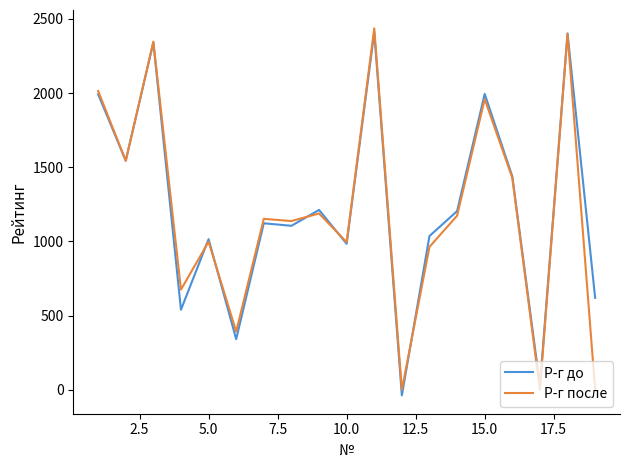

What is the maximum value shown in the chart?

2436